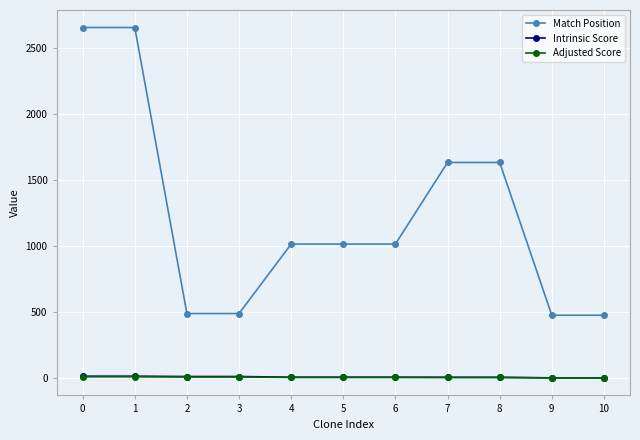

What is the greatest value displayed?

2654.0